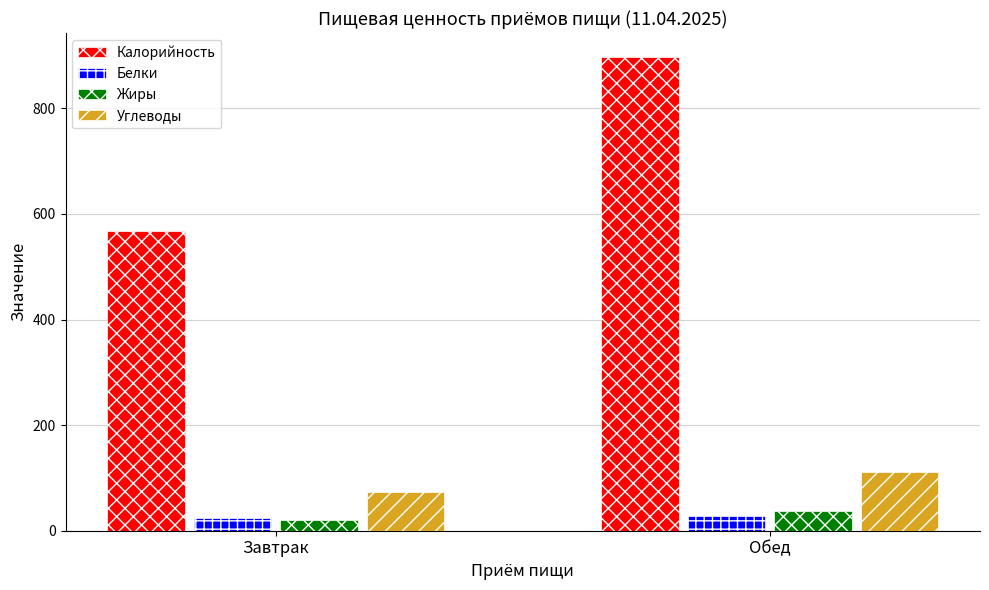

What position from the right is Завтрак?

2